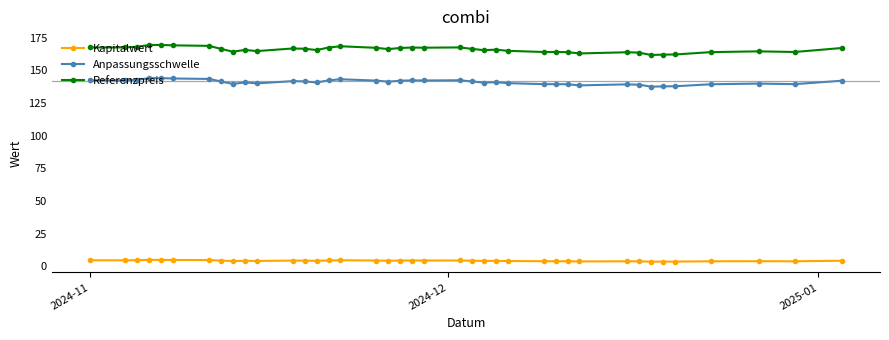

What is the difference between the second highest and minimum values in the Referenzpreis series?

7.7